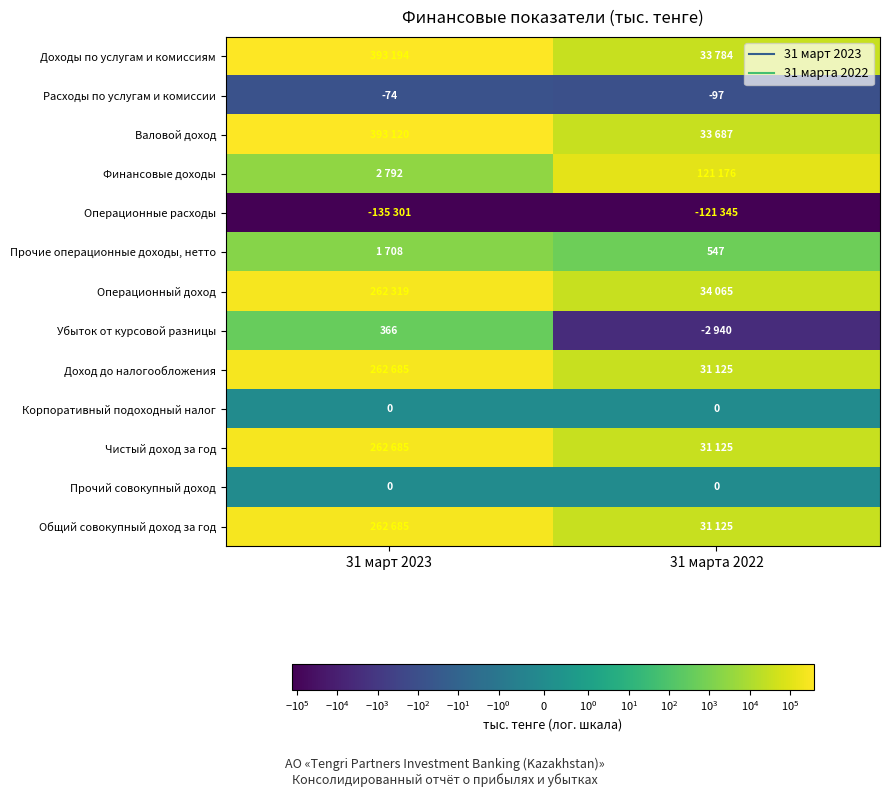

The Расходы по услугам и комиссии series shows -74 at 31 март 2023. True or false?

True